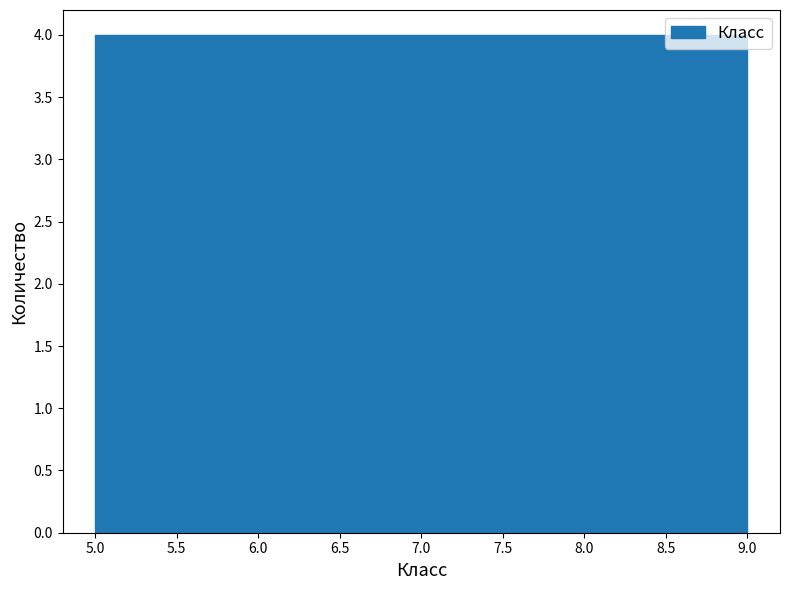

Reading left to right, transcribe this chart: for each bar, give the range it covers on the x-axis and its height. The values are not printed on the chart, so give them approximately, as read against the axis.

5.0 to 5.8: 4
5.8 to 6.6: 4
6.6 to 7.4: 4
7.4 to 8.2: 4
8.2 to 9.0: 4